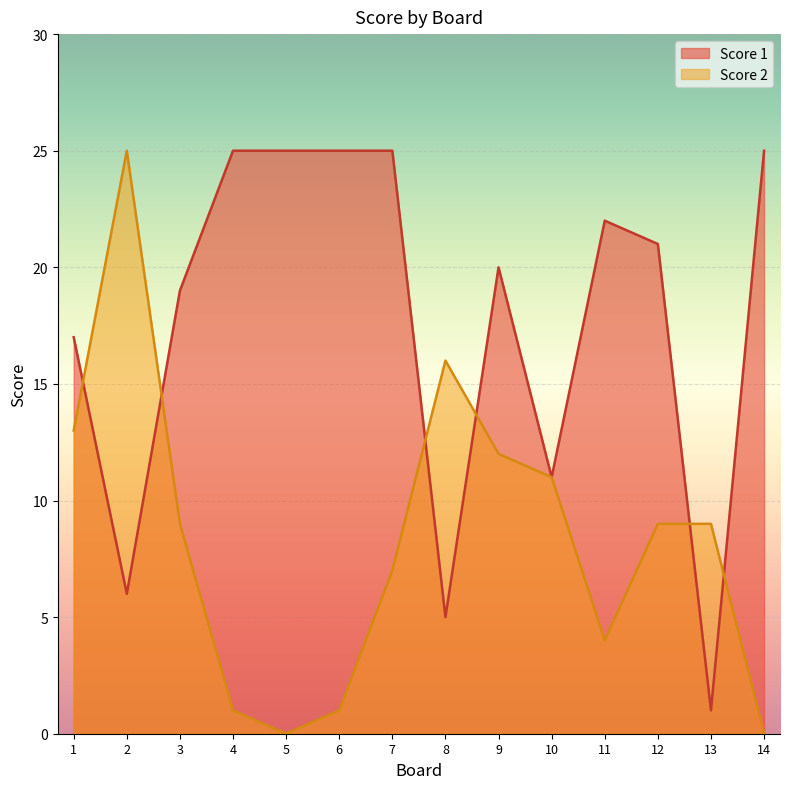

How many intersections are there between Score 2 and Score 1?

6